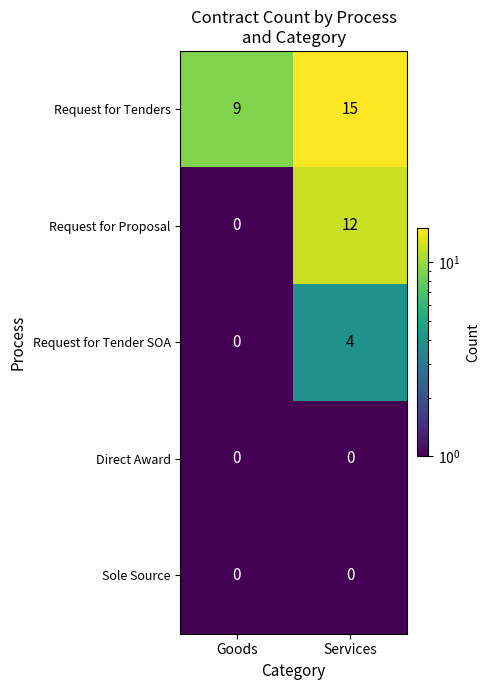

Which series has the largest total across all categories?

Request for Tenders